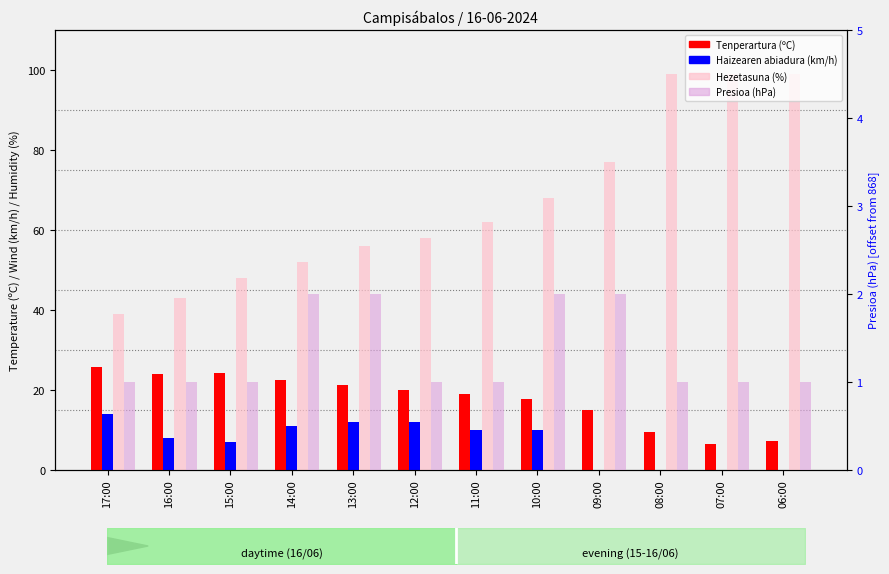

Reading left to right, extract all data points from this chart.

Tenperartura (ºC): 25.7	24.0	24.2	22.3	21.1	20.0	19.0	17.7	15.0	9.5	6.5	7.1
Haizearen abiadura (km/h): 14.0	8.0	7.0	11.0	12.0	12.0	10.0	10.0	0.0	0.0	0.0	0.0
Hezetasuna (%): 39.0	43.0	48.0	52.0	56.0	58.0	62.0	68.0	77.0	99.0	99.0	99.0
Presioa (hPa): 1.0	1.0	1.0	2.0	2.0	1.0	1.0	2.0	2.0	1.0	1.0	1.0